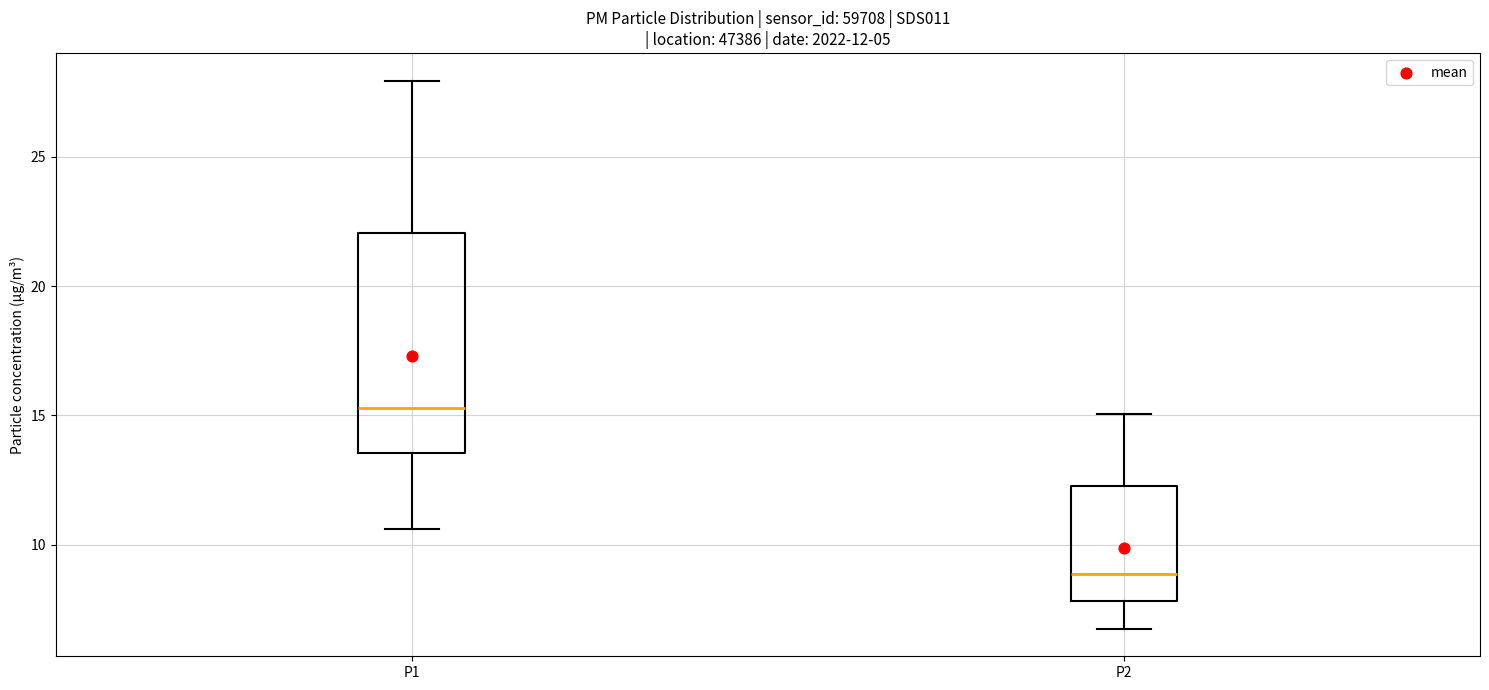

Which box is the tallest, from its lower edge to its upper edge?

P1